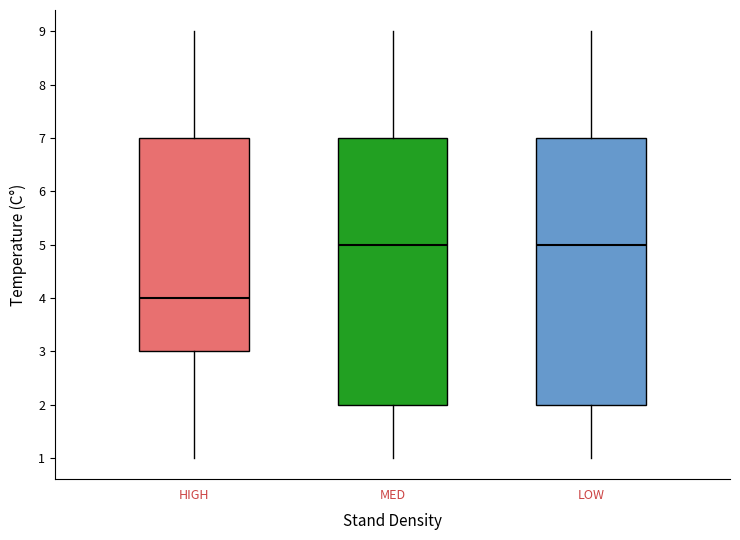

Where is the lower edge of the box for MED on the y-axis? The values are not printed on the chart, so give them approximately, as read against the axis.

2